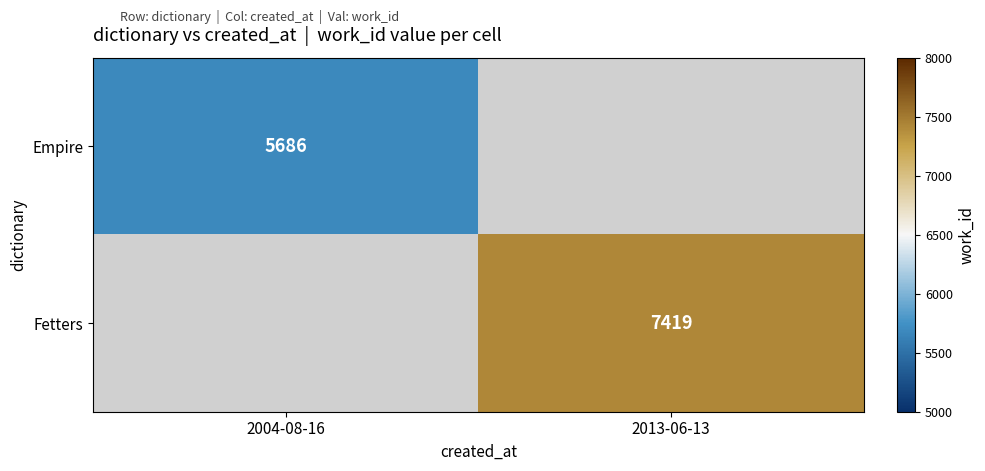

The value of Empire at 2004-08-16 is 10104. True or false?

False